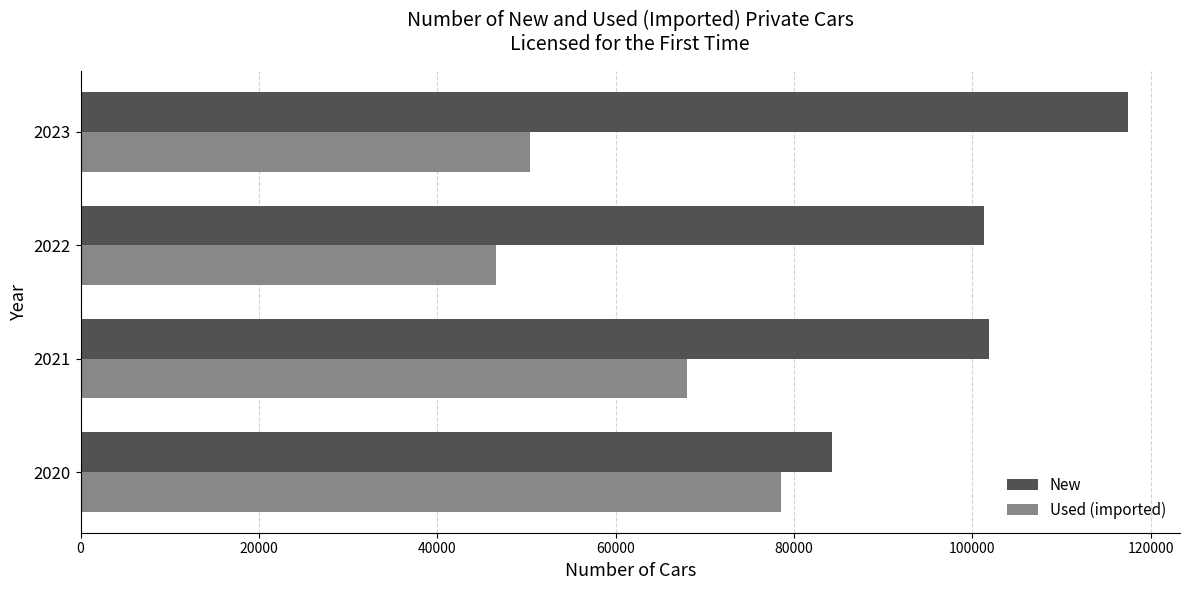

Between 2021 and 2022, which series saw the biggest shift?

Used (imported)